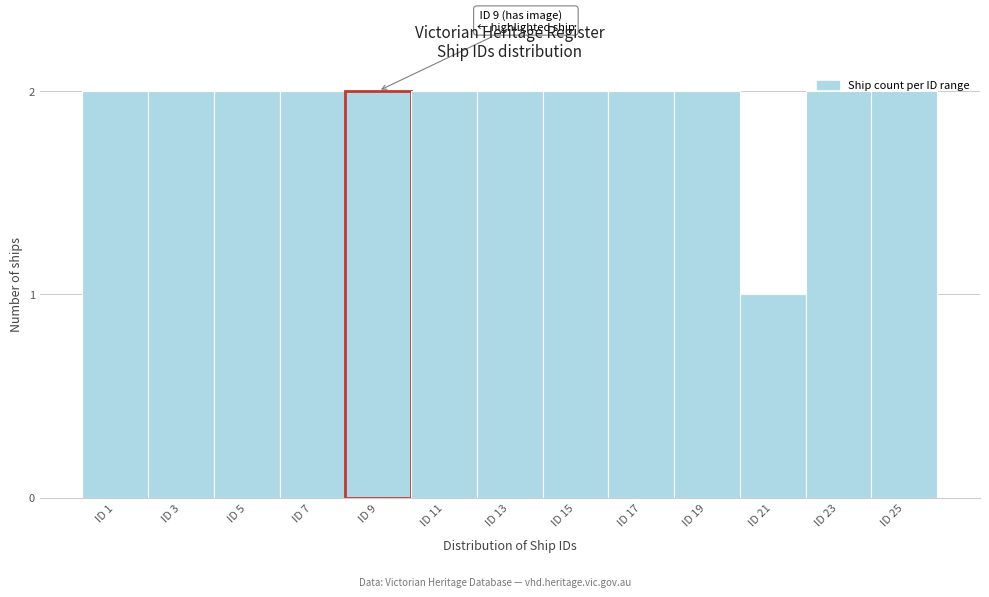

Which category has the lowest value across all series?

ID 21